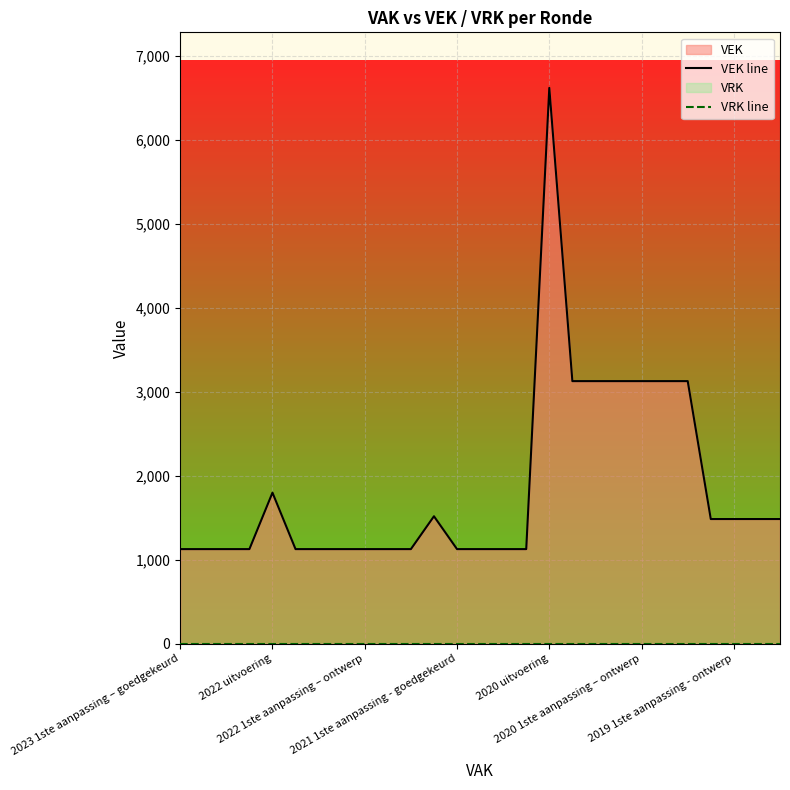

Is it true that VEK line equals 911 at 23?

False